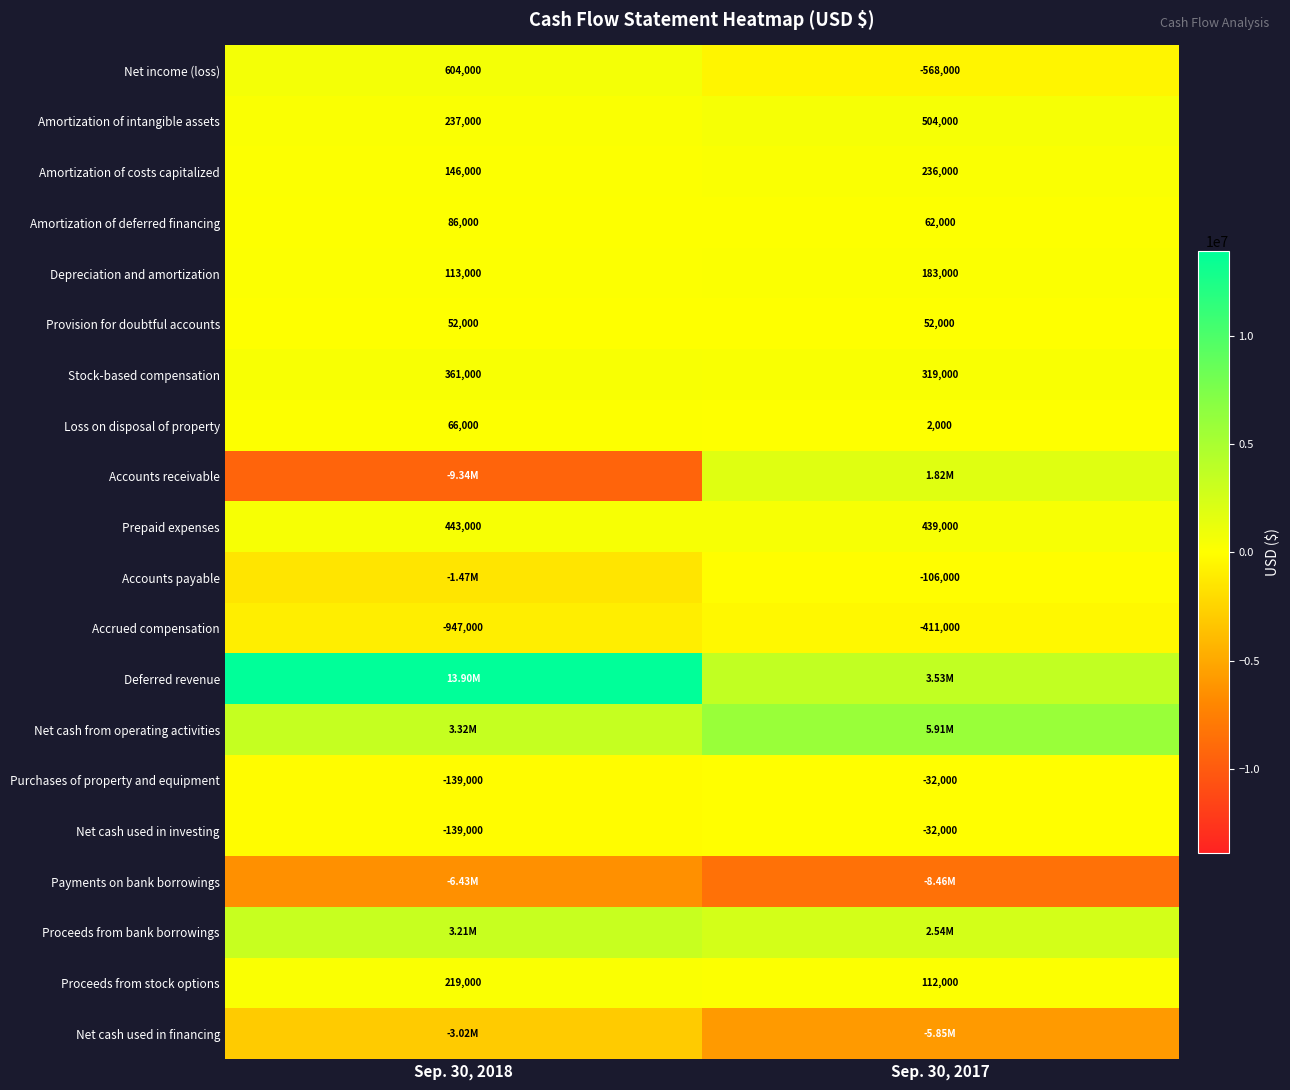

Count the number of data series in this chart.

20